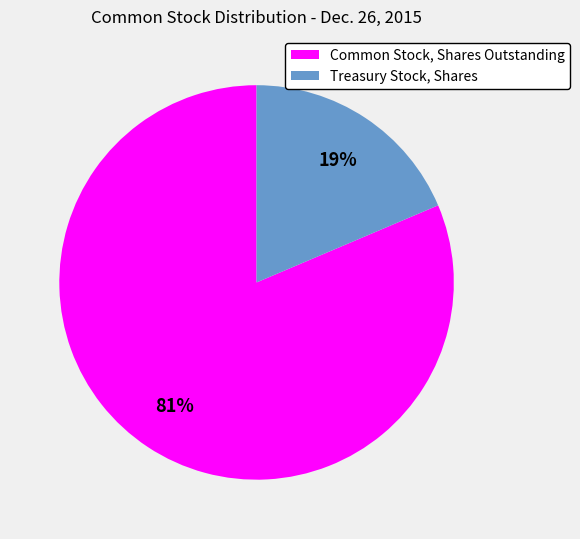

What is the largest slice in the pie chart?

Common Stock, Shares Outstanding